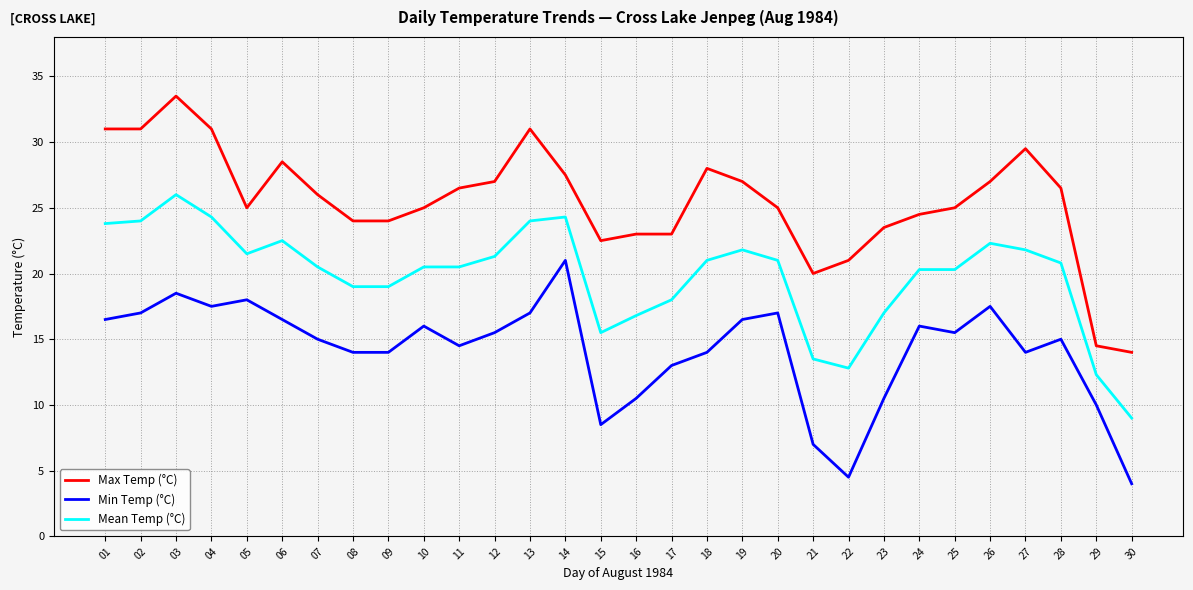

Reading right to left, transcribe all the data shown in this chart.

Max Temp (°C): 30=14.0	29=14.5	28=26.5	27=29.5	26=27.0	25=25.0	24=24.5	23=23.5	22=21.0	21=20.0	20=25.0	19=27.0	18=28.0	17=23.0	16=23.0	15=22.5	14=27.5	13=31.0	12=27.0	11=26.5	10=25.0	09=24.0	08=24.0	07=26.0	06=28.5	05=25.0	04=31.0	03=33.5	02=31.0	01=31.0
Min Temp (°C): 30=4.0	29=10.0	28=15.0	27=14.0	26=17.5	25=15.5	24=16.0	23=10.5	22=4.5	21=7.0	20=17.0	19=16.5	18=14.0	17=13.0	16=10.5	15=8.5	14=21.0	13=17.0	12=15.5	11=14.5	10=16.0	09=14.0	08=14.0	07=15.0	06=16.5	05=18.0	04=17.5	03=18.5	02=17.0	01=16.5
Mean Temp (°C): 30=9.0	29=12.3	28=20.8	27=21.8	26=22.3	25=20.3	24=20.3	23=17.0	22=12.8	21=13.5	20=21.0	19=21.8	18=21.0	17=18.0	16=16.8	15=15.5	14=24.3	13=24.0	12=21.3	11=20.5	10=20.5	09=19.0	08=19.0	07=20.5	06=22.5	05=21.5	04=24.3	03=26.0	02=24.0	01=23.8